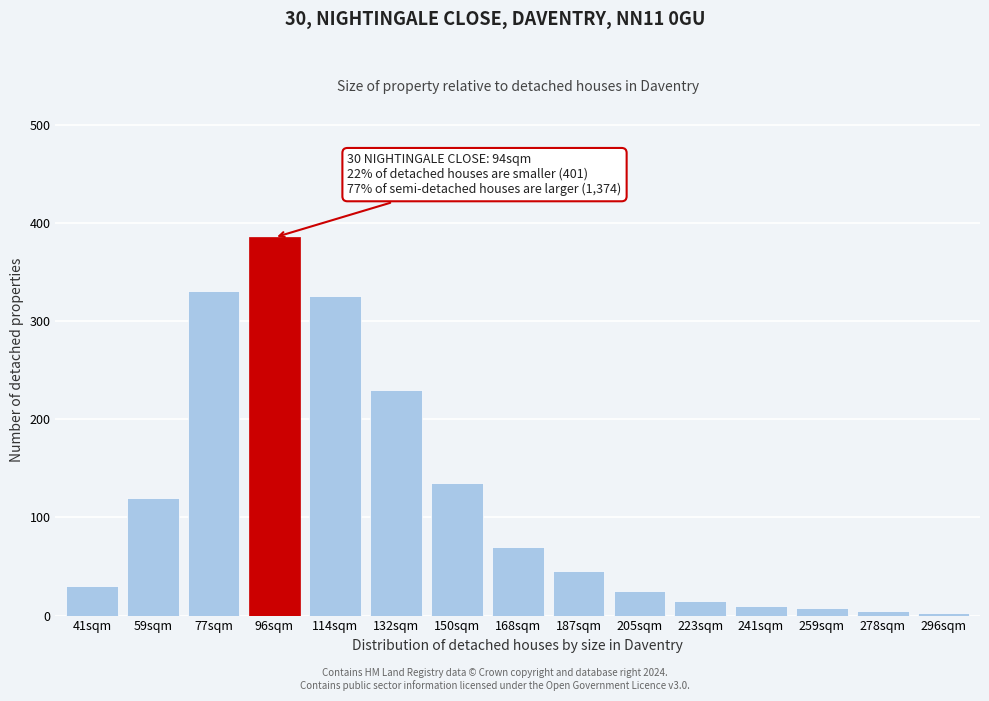

What is the difference between the maximum and minimum values?

382